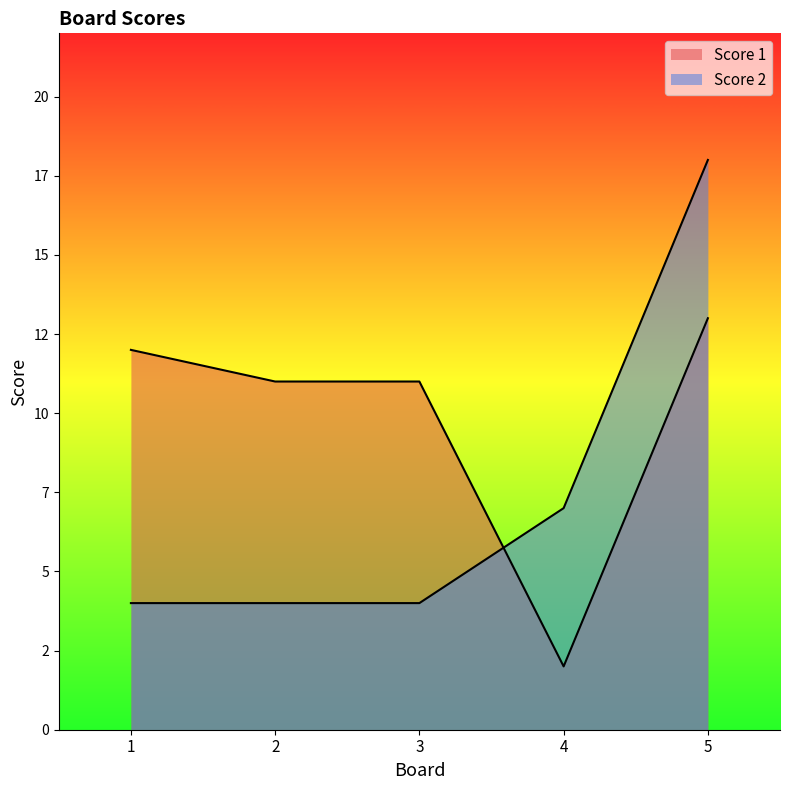

How many data points in Score 1 are less than 11?

1